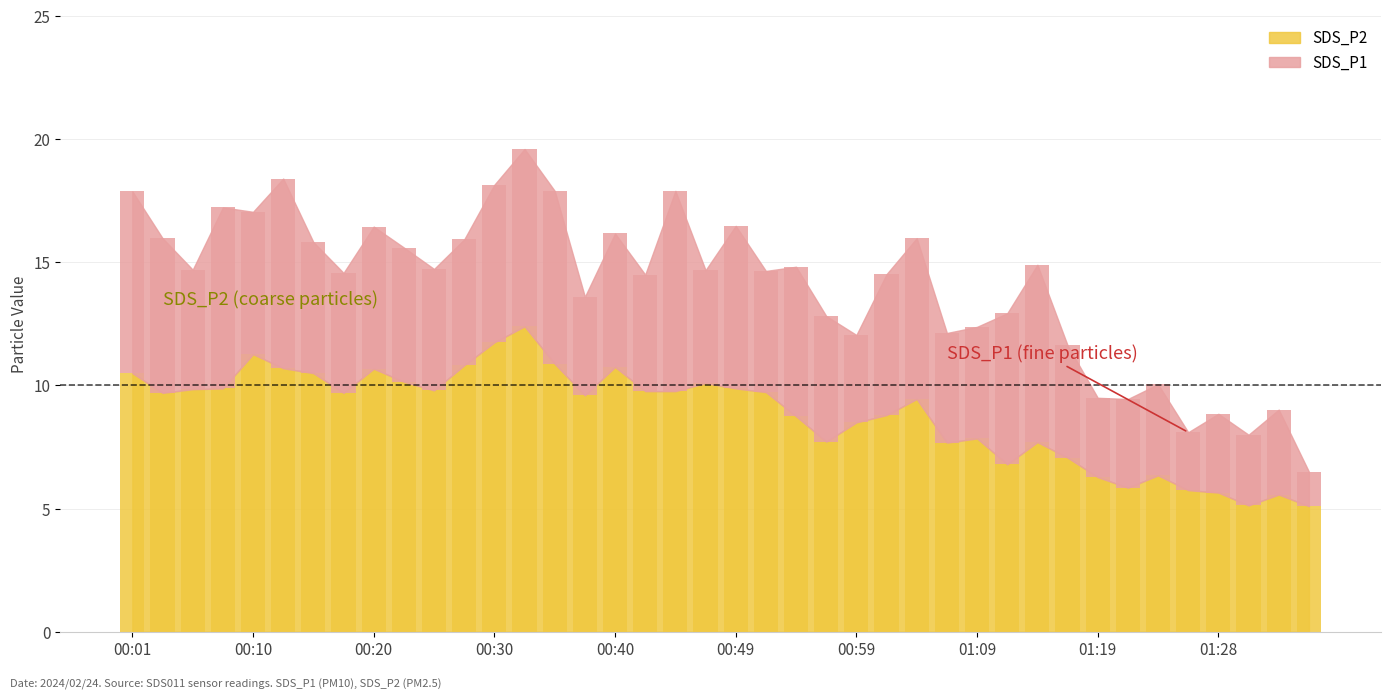

List the labels in order of value, smallest first.

01:36, 01:31, 01:33, 01:28, 01:26, 01:21, 01:19, 01:24, 01:11, 01:16, 01:06, 01:14, 00:57, 01:09, 00:59, 00:54, 01:02, 01:04, 00:37, 00:03, 00:18, 00:52, 00:42, 00:45, 00:25, 00:05, 00:08, 00:49, 00:47, 00:23, 00:01, 00:15, 00:20, 00:13, 00:40, 00:27, 00:35, 00:10, 00:30, 00:32